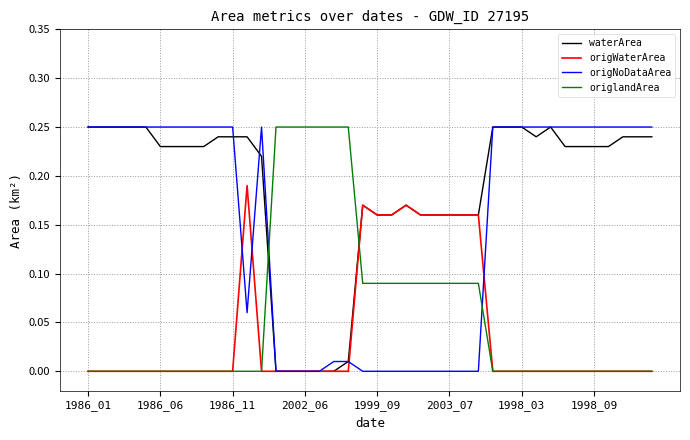

How many times do origlandArea and waterArea cross each other?

2